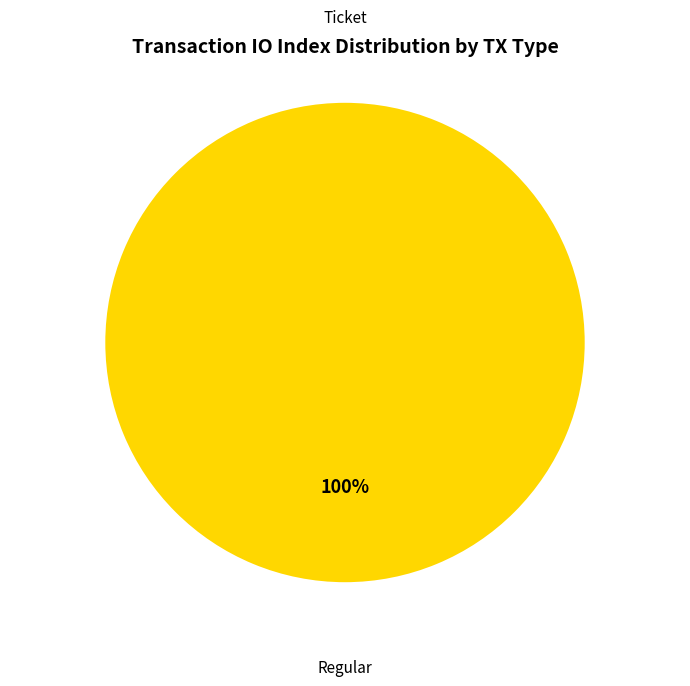

True or false: Regular (io_index=6) accounts for 99% of the total.

False